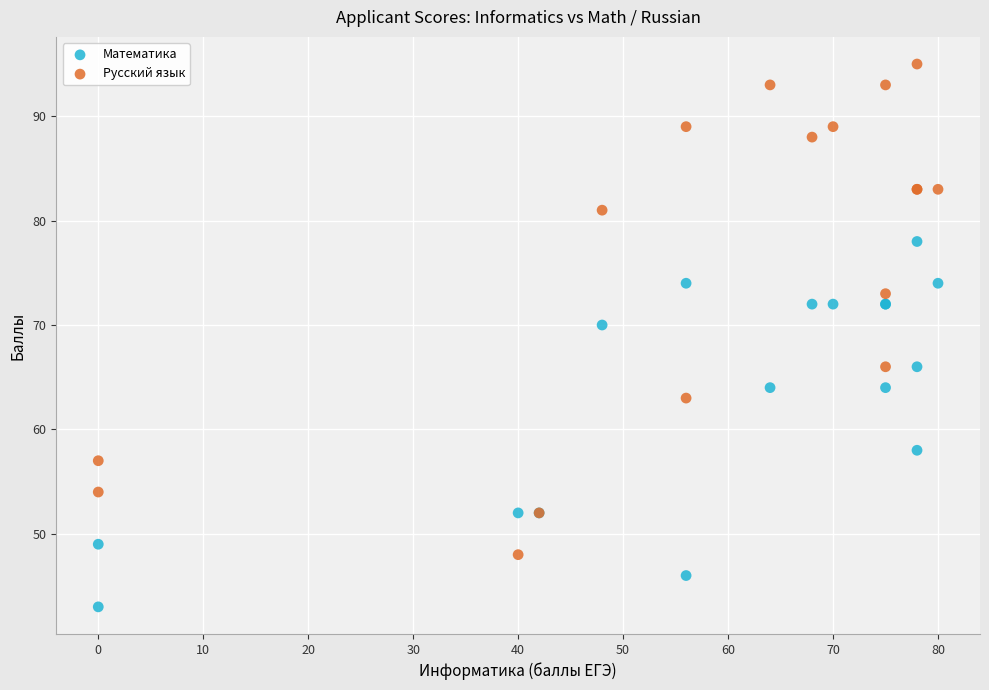

Which series reaches the minimum Y coordinate?

Математика